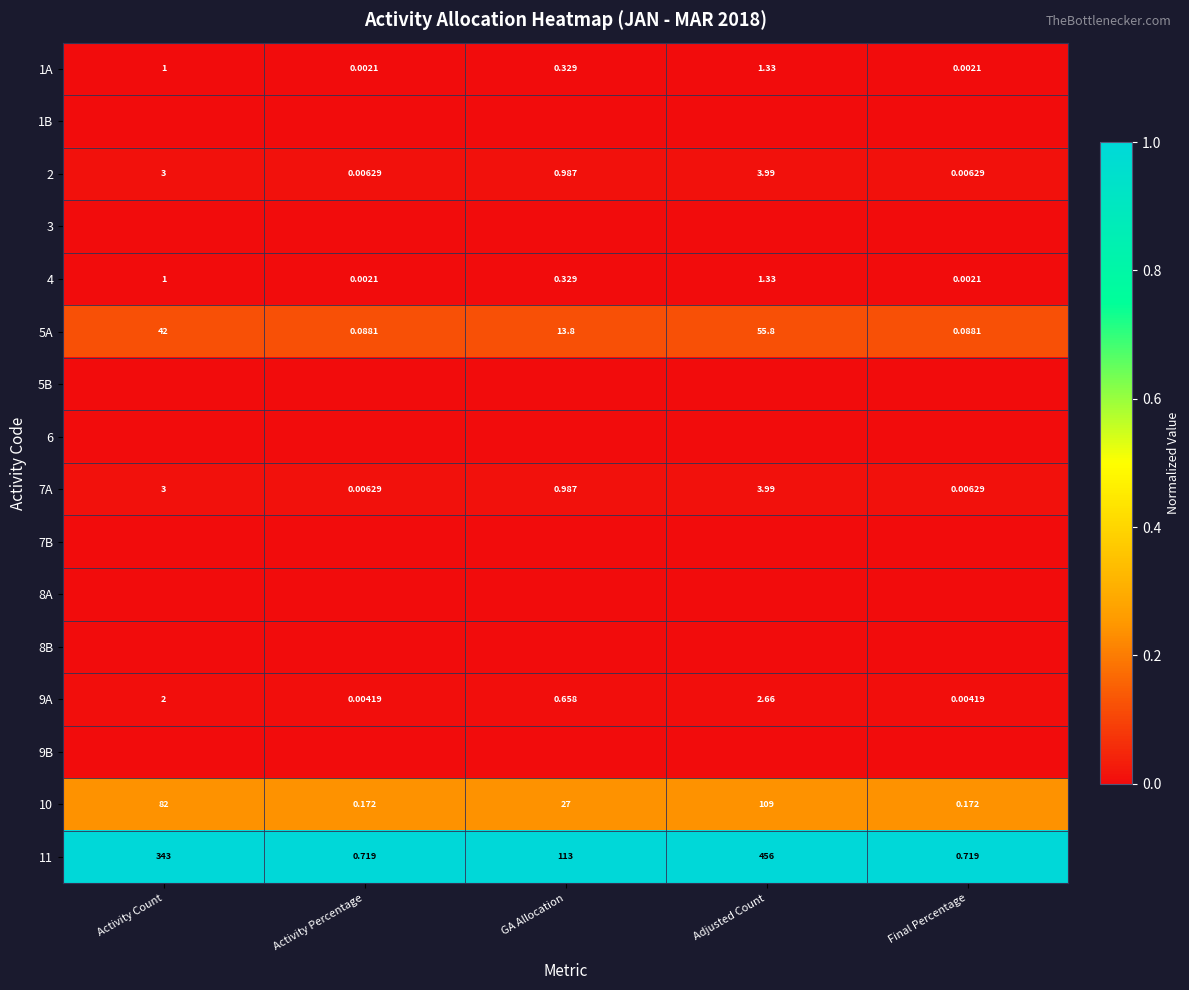

At which label is 7A closest to 1?

GA Allocation